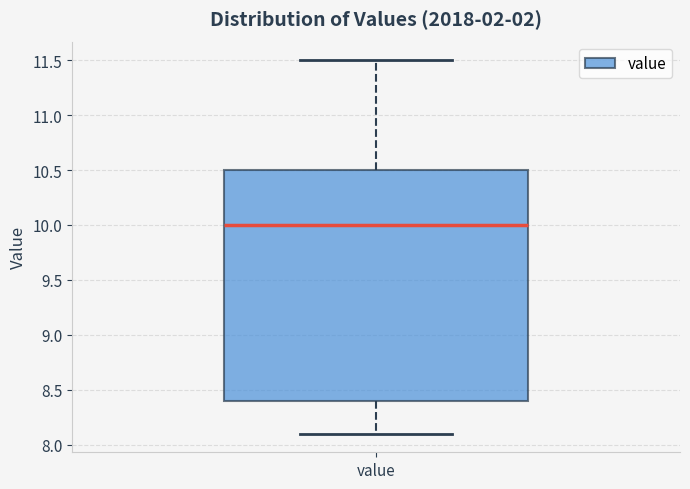

Transcribe this box plot: give where the median line is, the range the box spans, and where the two whiskers end, as read against the y-axis. The values are not printed on the chart, so give them approximately, as read against the axis.

median 10.0, box 8.4 to 10.5, whiskers 8.1 to 11.5